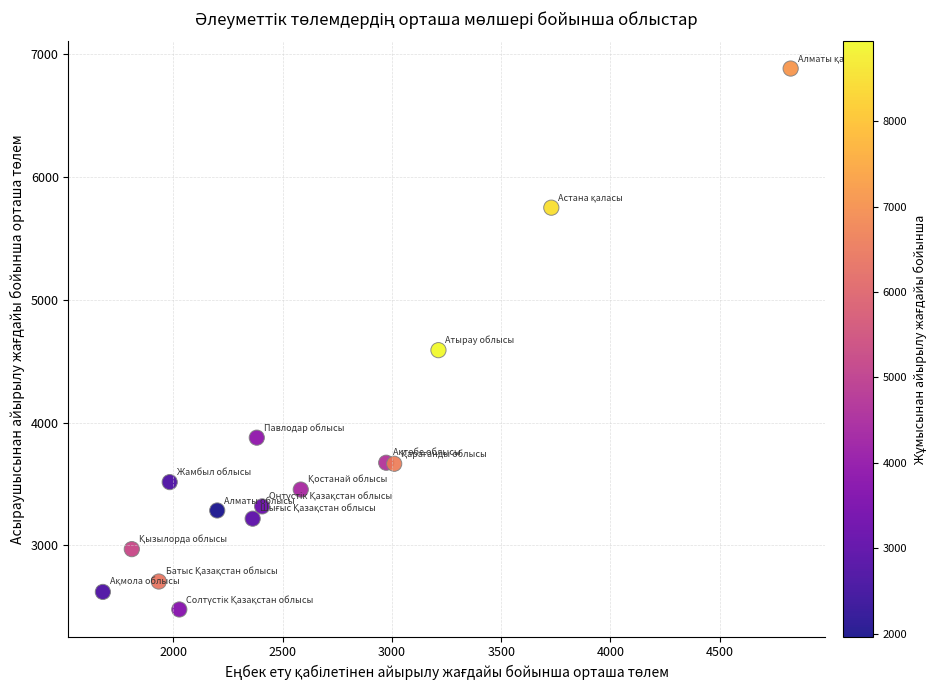

What Y value in the scatter plot is closest to 4680?

4589.5